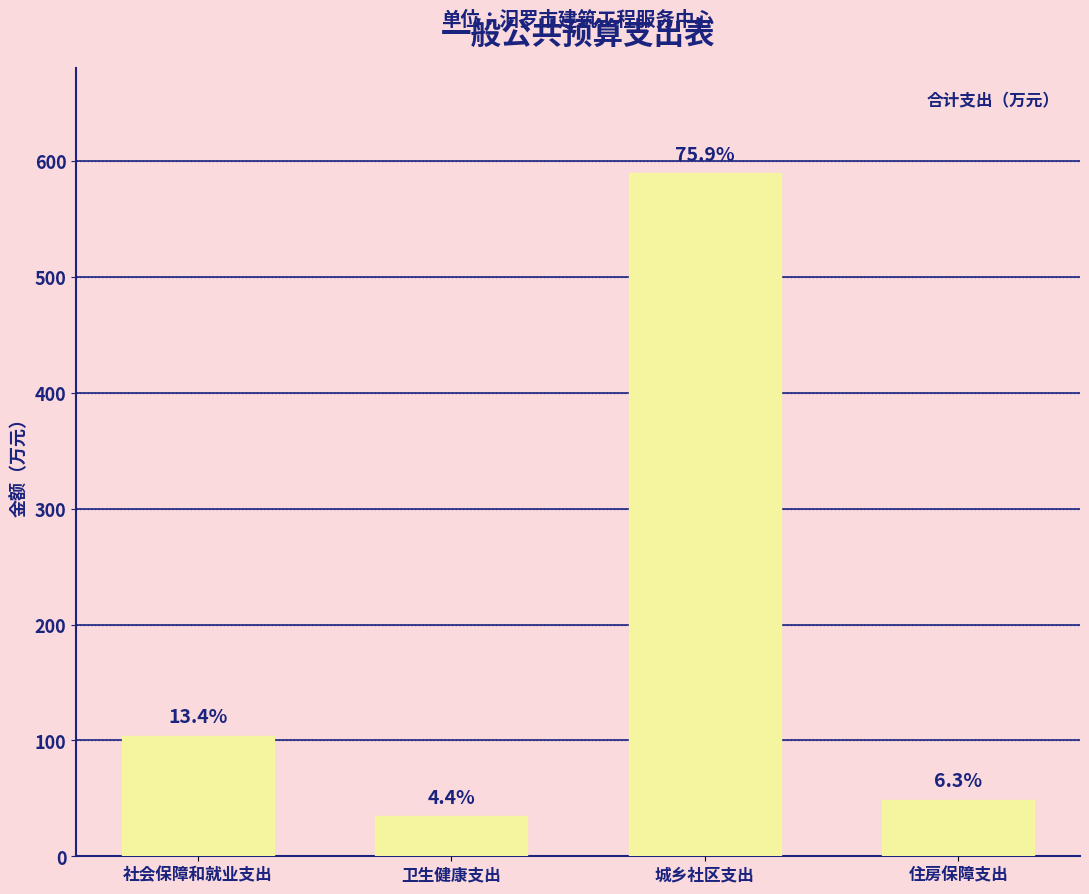

How many bars are there in total?

4